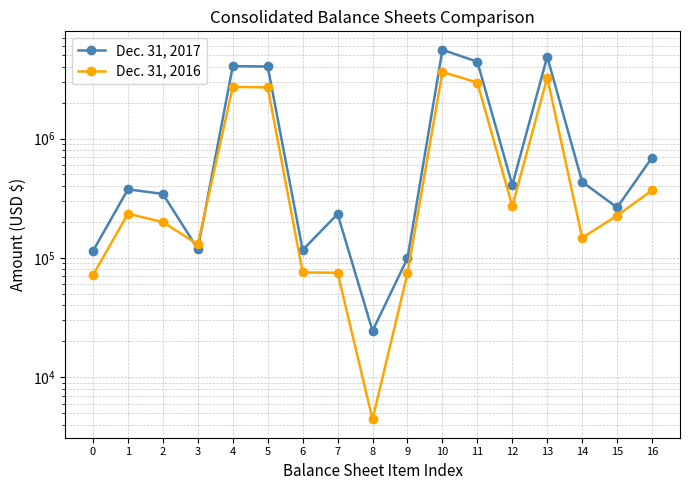

Which series changed the most between 1 and 6?

Dec. 31, 2017